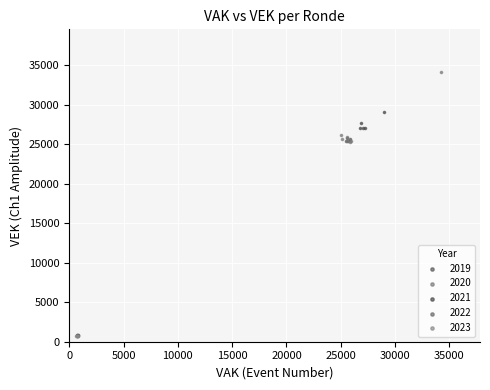

Which series reaches the maximum Y coordinate?

2020